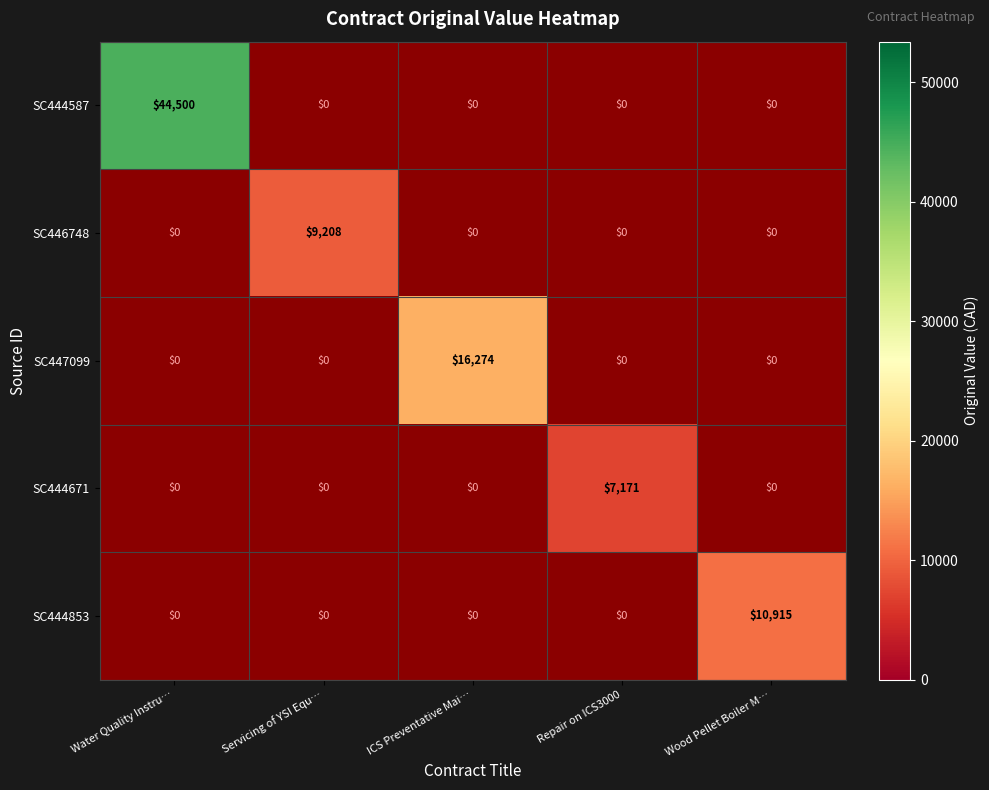

The SC444853 series shows 3621.0 at Wood Pellet Boiler M…. True or false?

False